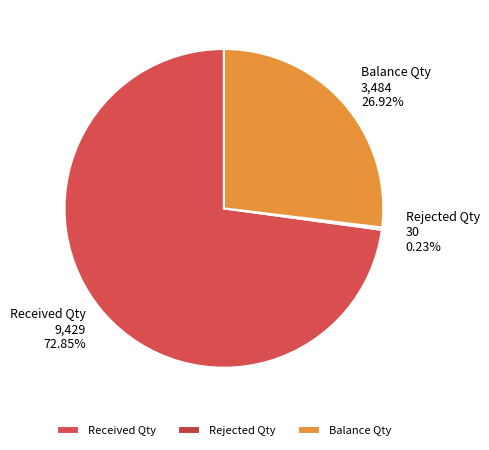

Approximately how many times larger is the value at Balance Qty compared to Received Qty?

0.4